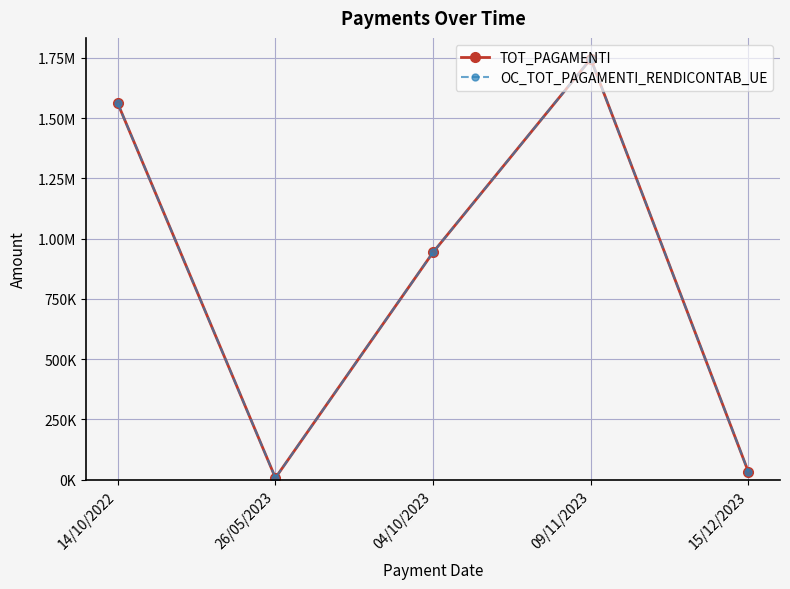

At which category does TOT_PAGAMENTI reach its first local valley?

26/05/2023